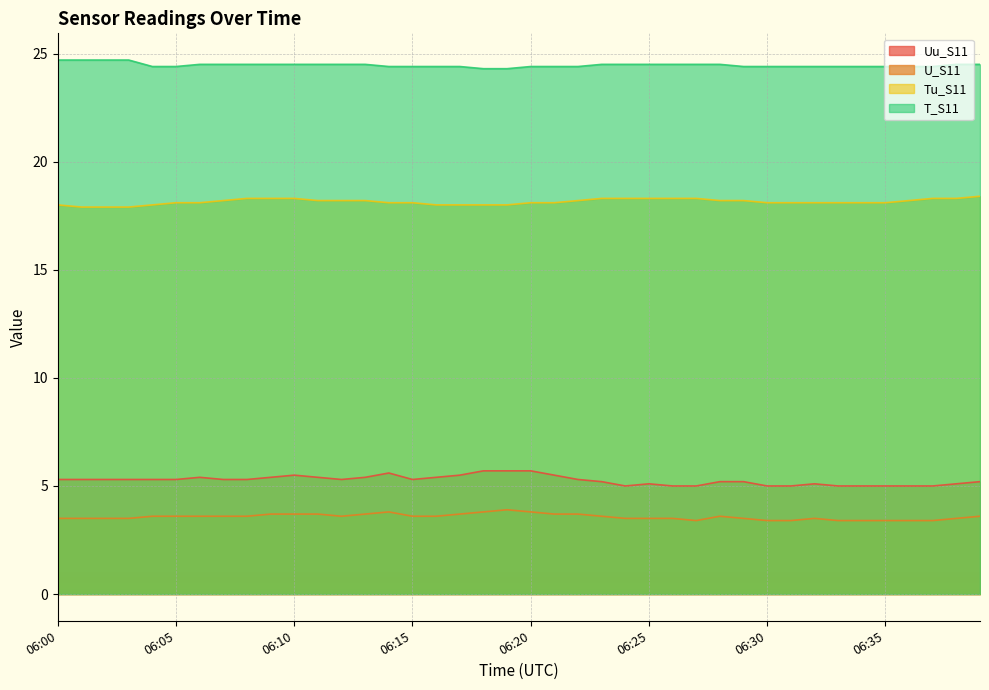

Is it true that T_S11 equals 24.7 at 06:01?

True